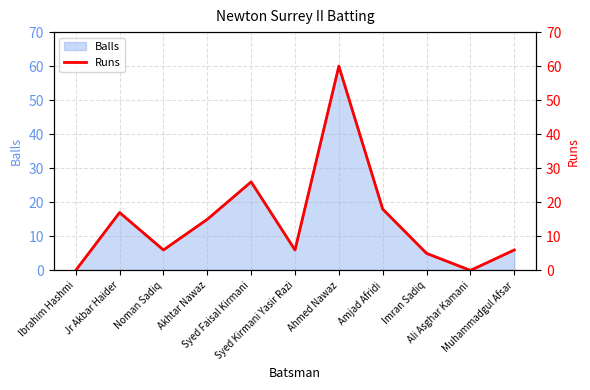

List the labels in order of value, smallest first.

Ibrahim Hashmi, Ali Asghar Kamani, Imran Sadiq, Noman Sadiq, Syed Kirmani Yasir Razi, Muhammadgul Afsar, Akhtar Nawaz, Jr Akbar Haider, Amjad Afridi, Syed Faisal Kirmani, Ahmed Nawaz